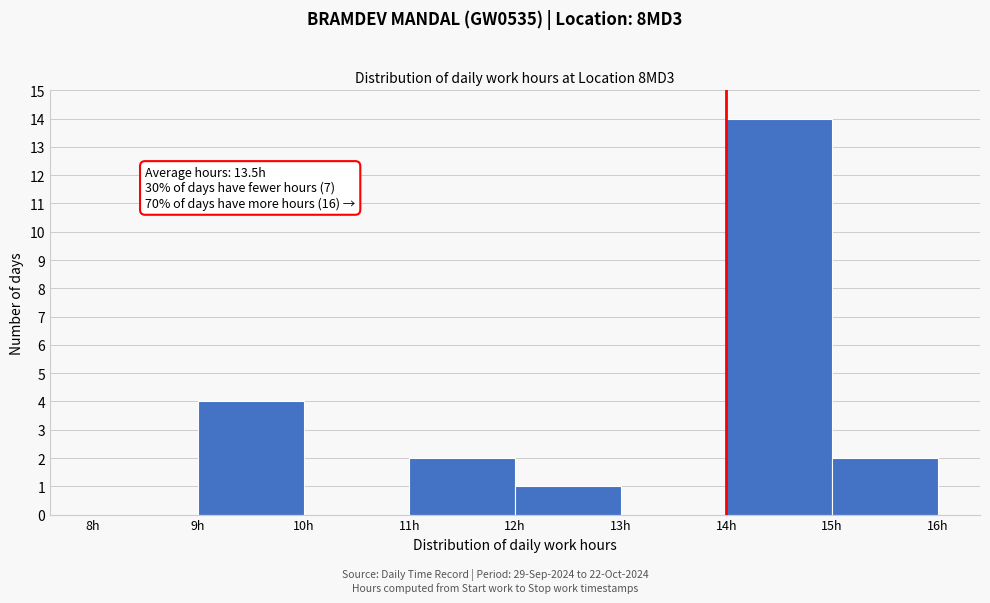

Over which range of the x-axis is the bar tallest?

14 to 15